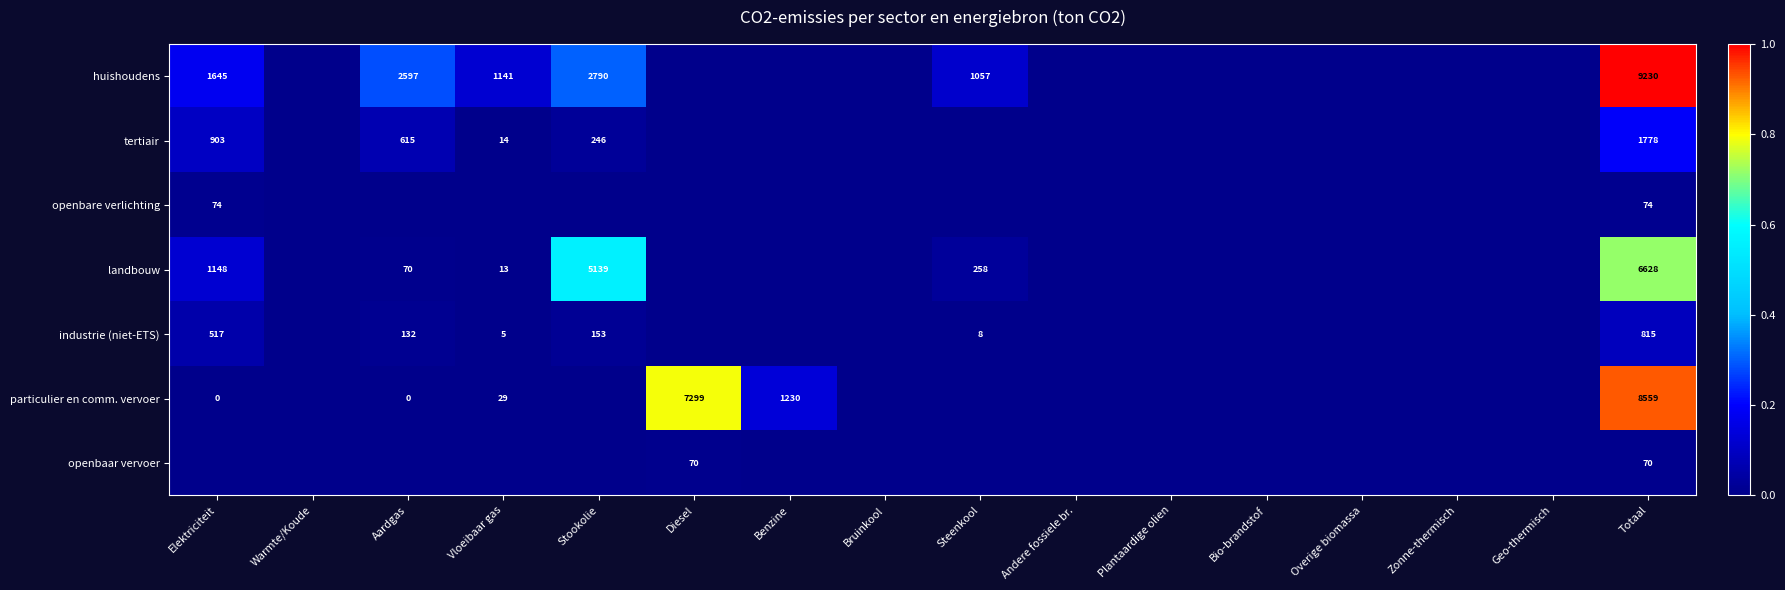

What is the difference between the particulier en comm. vervoer values at Diesel and Elektriciteit?

7299